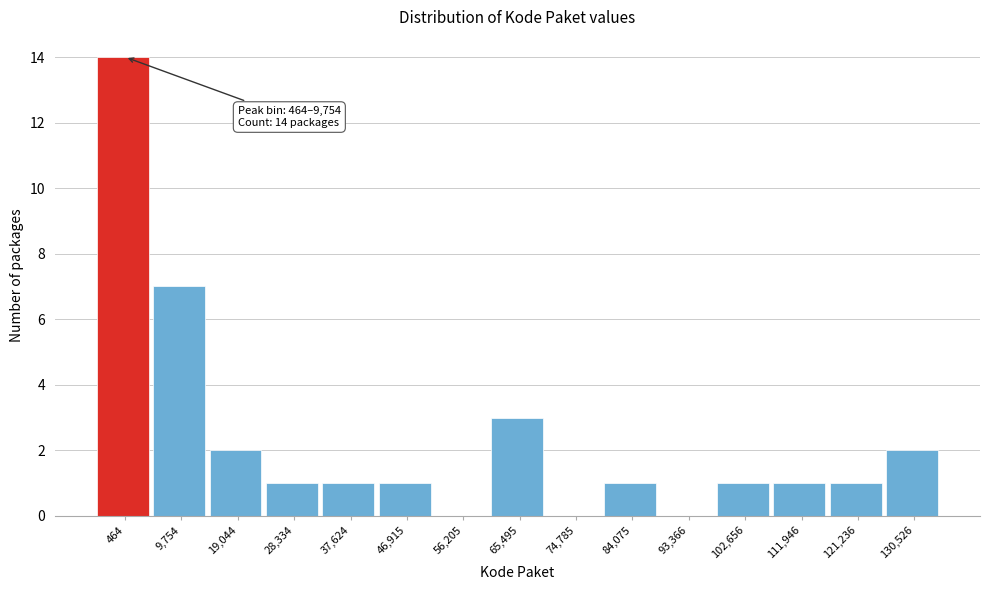

Reading right to left, what are all the values shown in this chart?

130,526=2	121,236=1	111,946=1	102,656=1	93,366=0	84,075=1	74,785=0	65,495=3	56,205=0	46,915=1	37,624=1	28,334=1	19,044=2	9,754=7	464=14